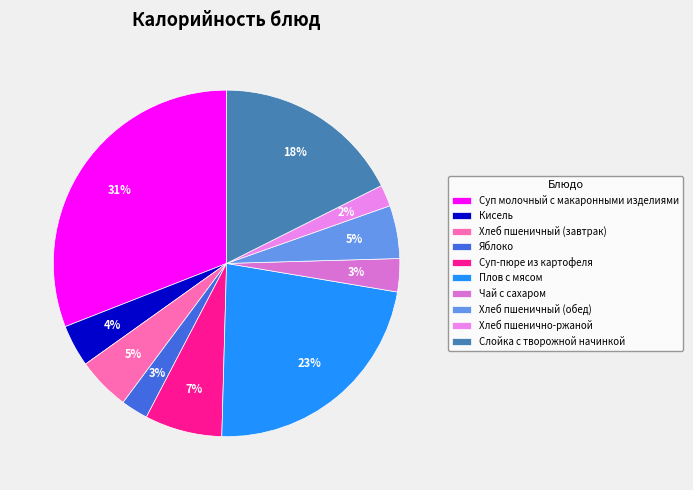

To the nearest percent, what percentage of the pie is Суп-пюре из картофеля?

7%